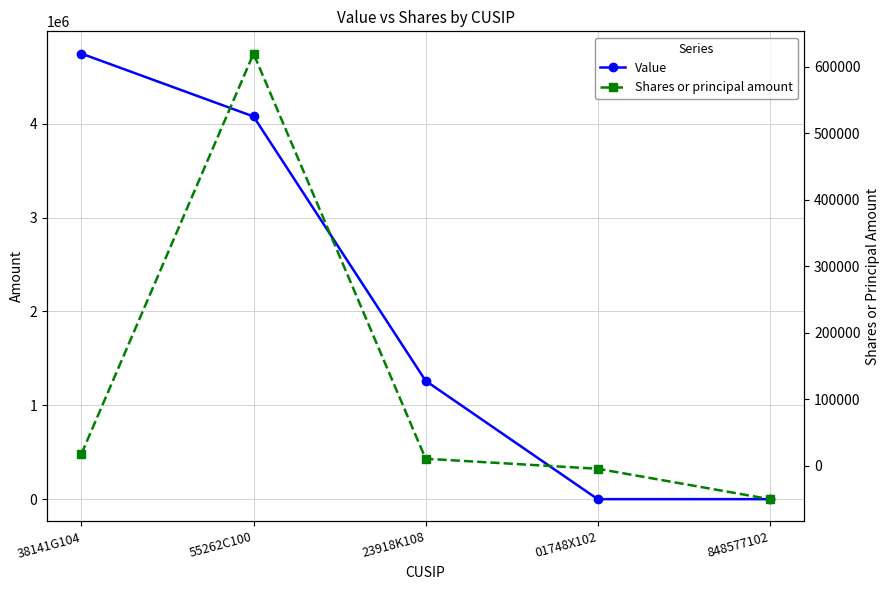

Does the chart have visible grid lines?

Yes